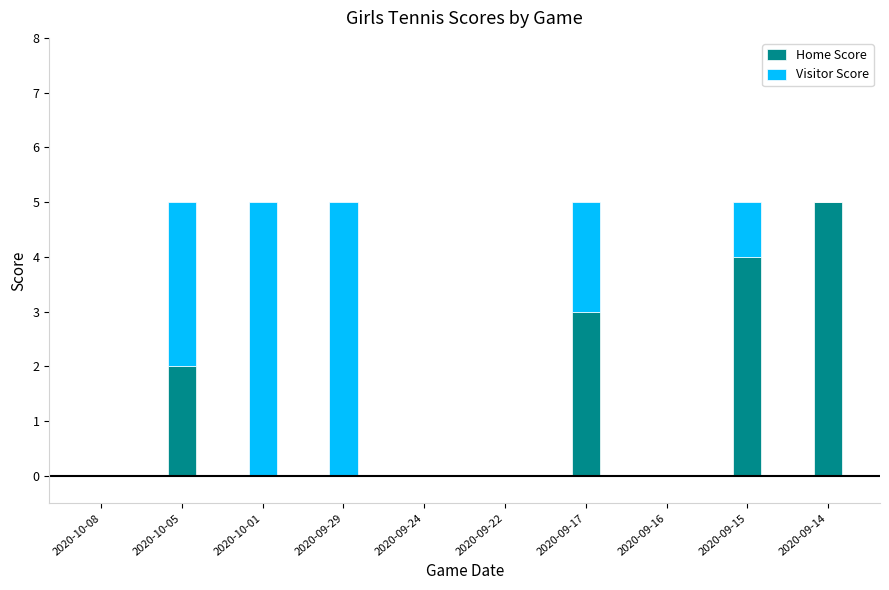

What is the sum of all Home Score values?

14